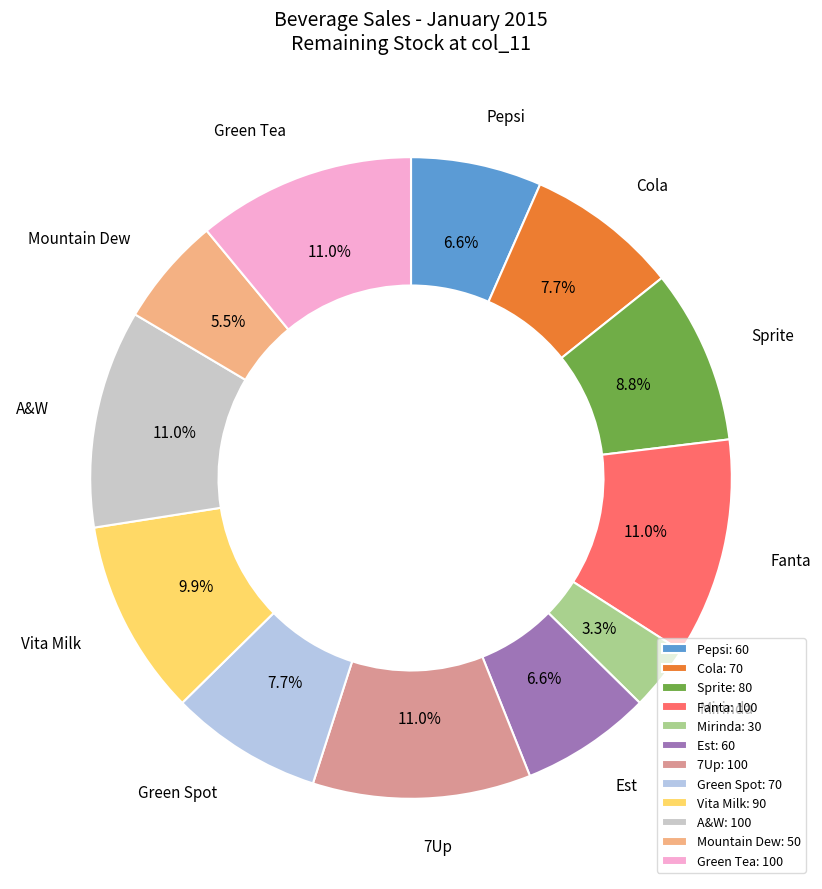

Does Vita Milk represent more than half of the total?

No